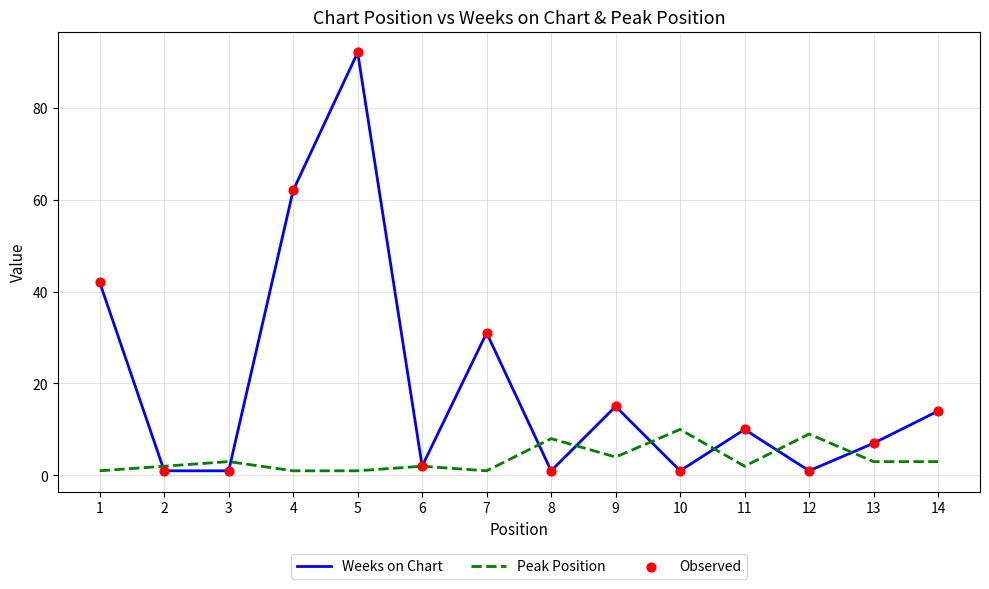

List the series in order of their peak value, highest first.

Weeks on Chart, Peak Position